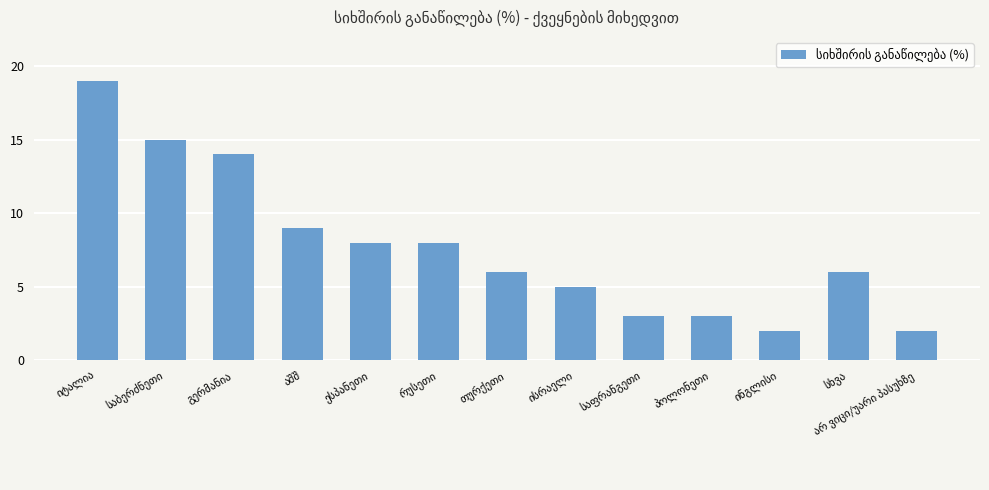

Are the bars horizontal?

No